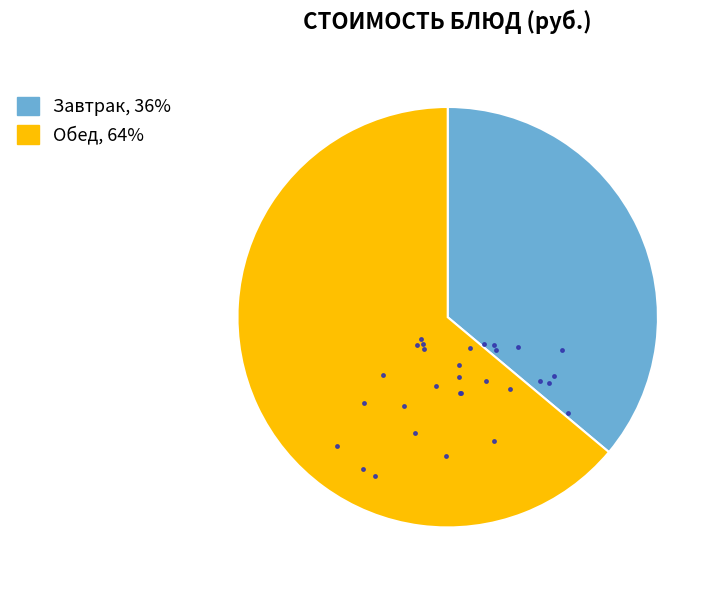

Does any single category account for the majority?

Yes